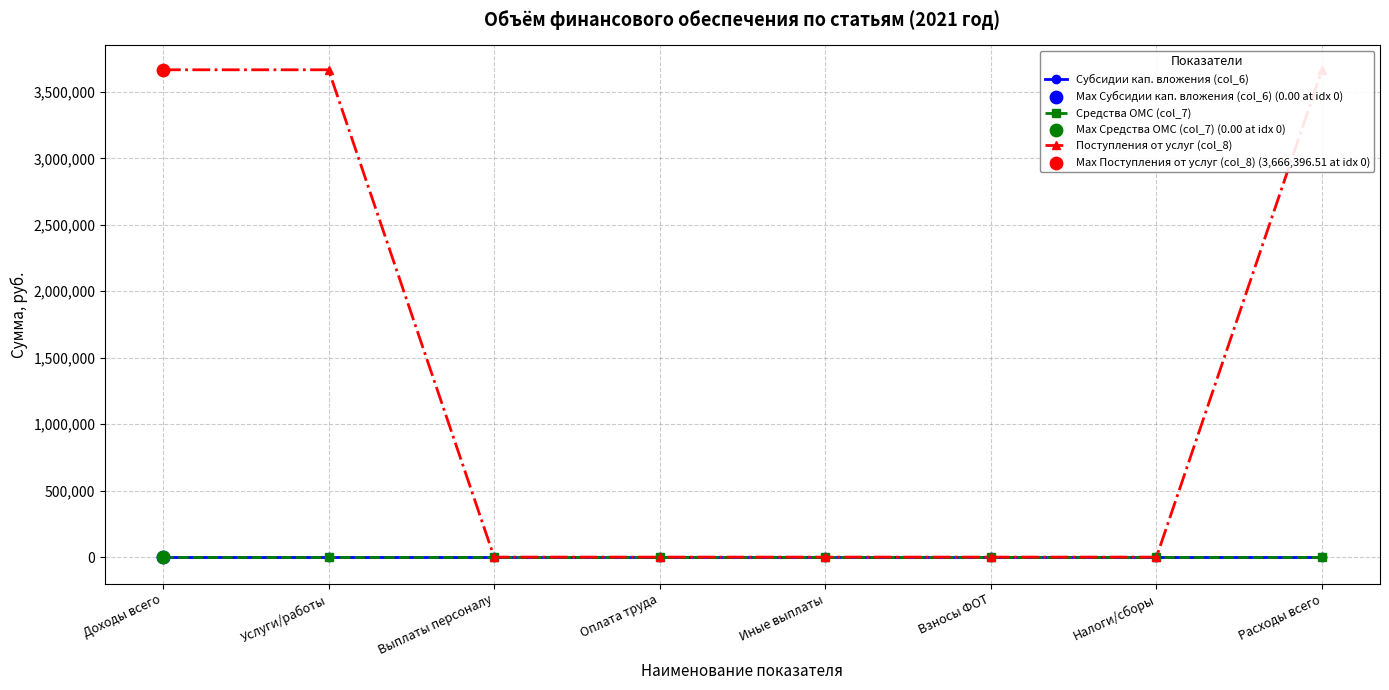

At which category is the sum across all series the highest?

Доходы всего